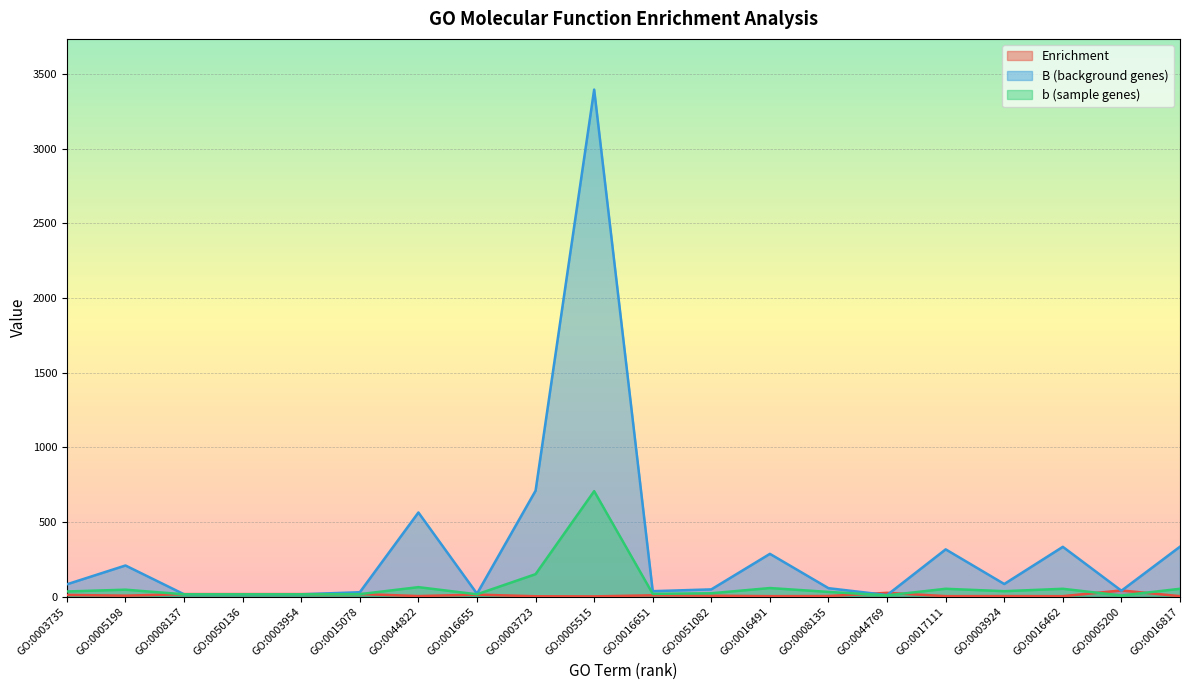

Which series has the largest range (max minus min)?

B (background genes)